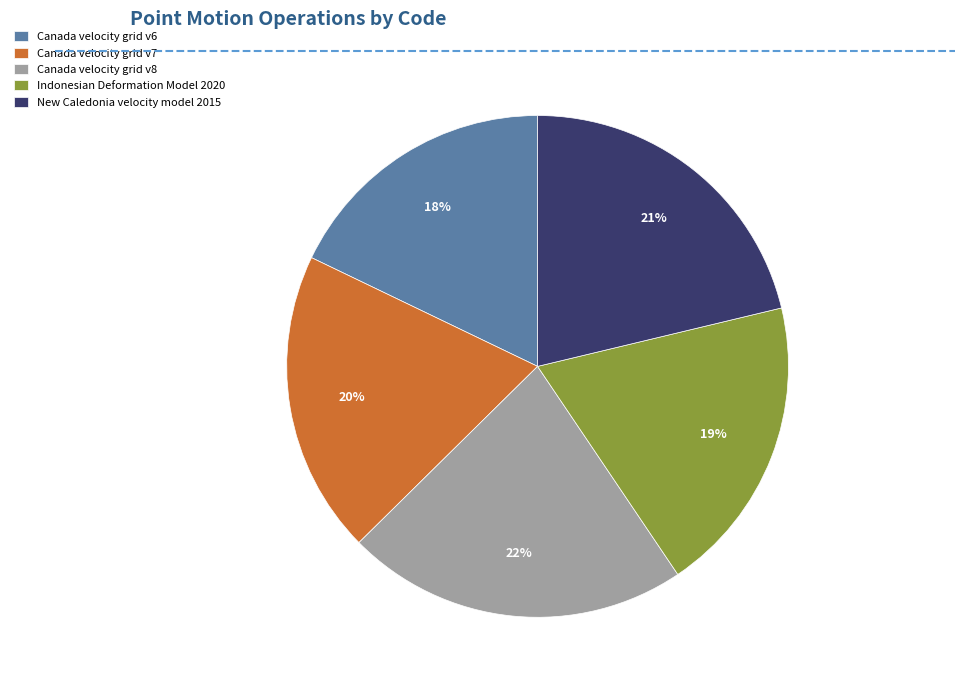

The Indonesian Deformation Model 2020 slice represents 8% of the pie. True or false?

False